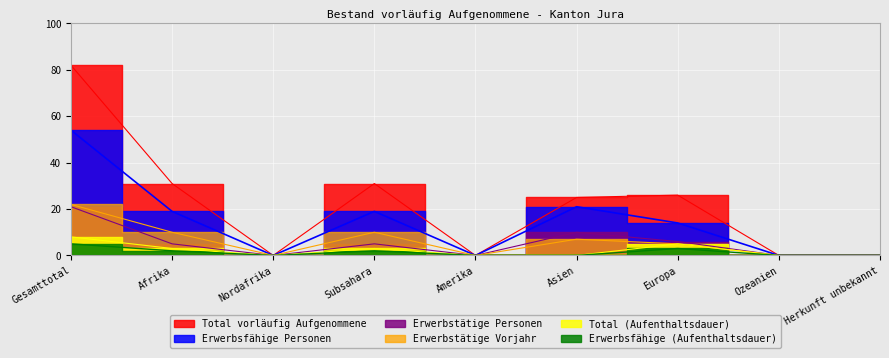

At which label does Erwerbstätige Personen first exceed 5?

Gesamttotal